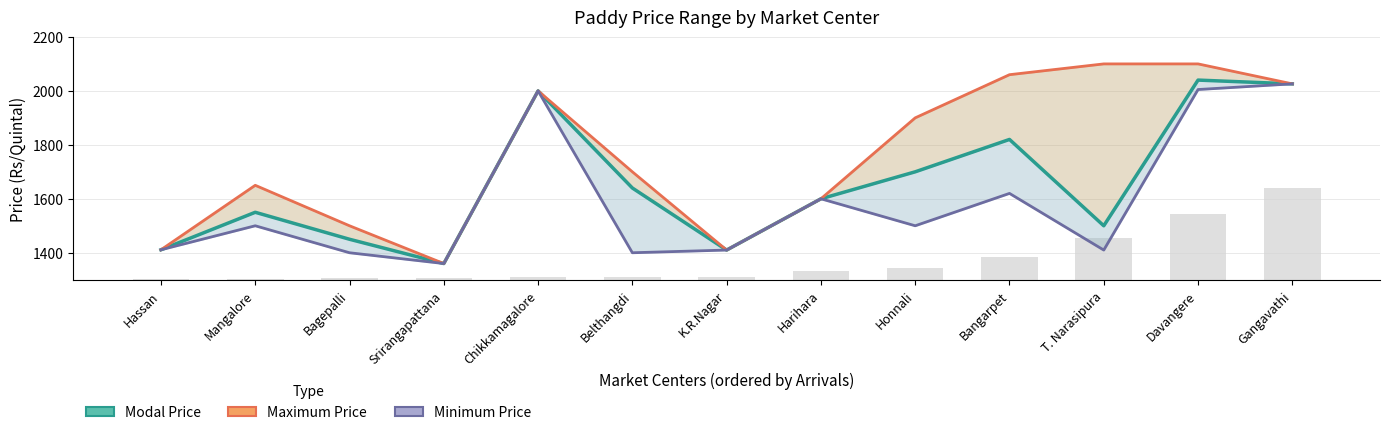

Read the Maximum Price value at Honnali.

1900